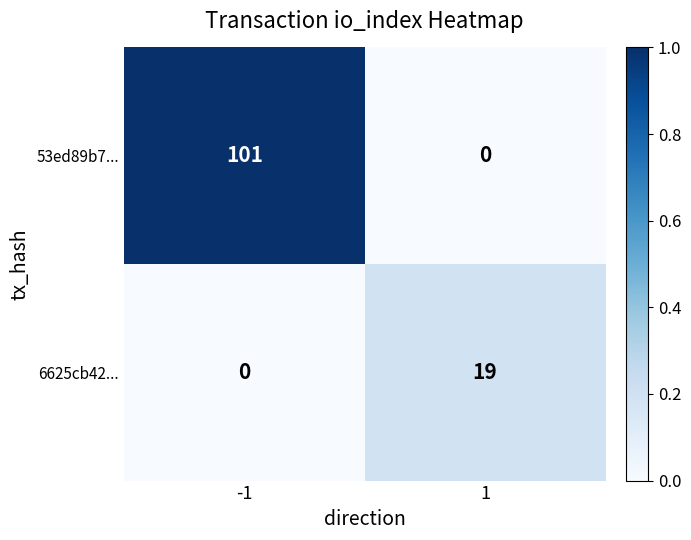

Rank the series at 1 from highest to lowest value.

6625cb42..., 53ed89b7...